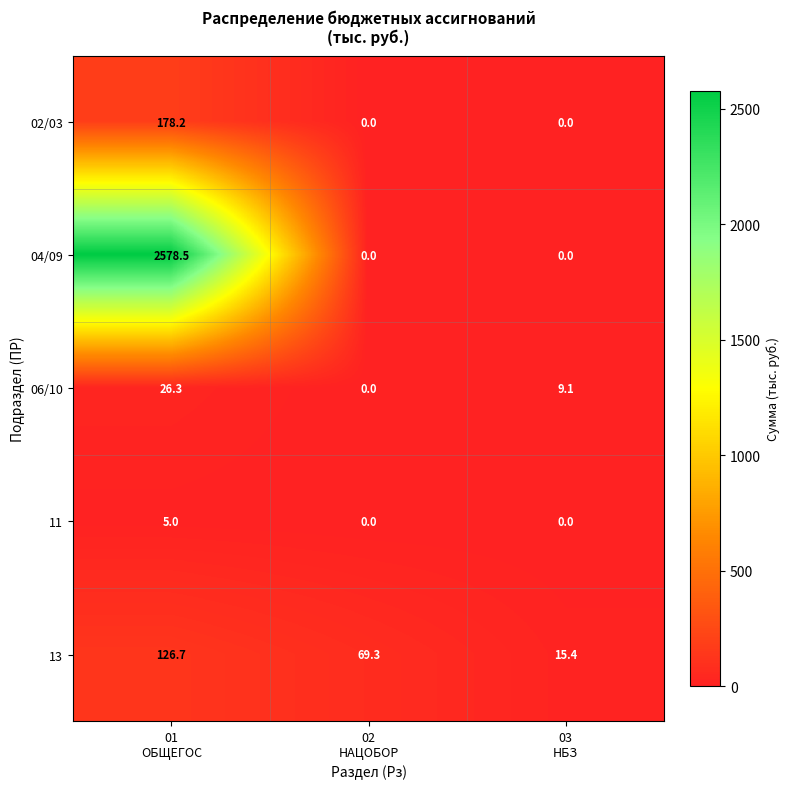

What is the sum of all 11 values?

5.0